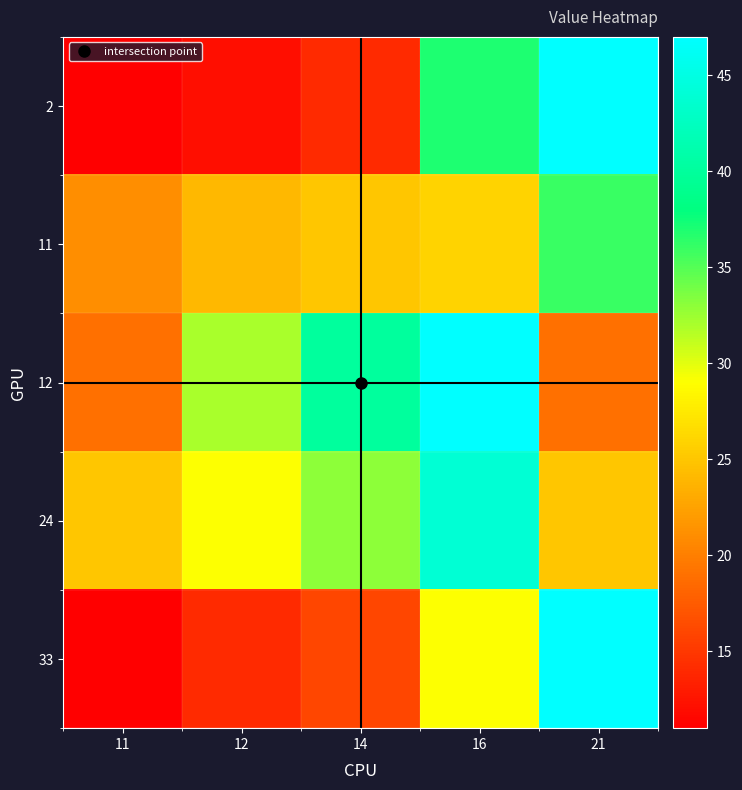

Which series has the largest range (max minus min)?

2